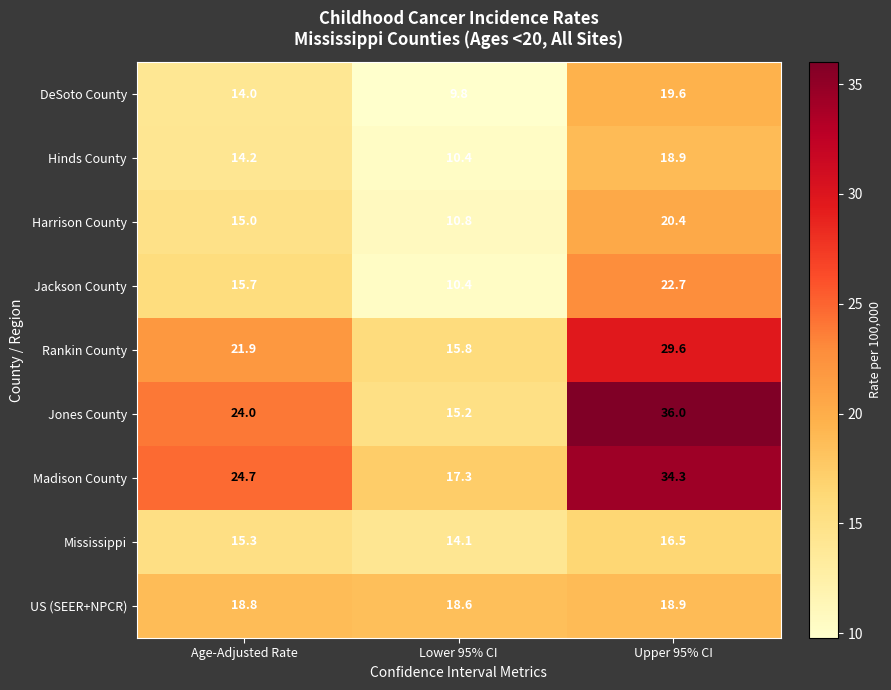

What is the spread (max minus min) of values at Age-Adjusted Rate?

10.7